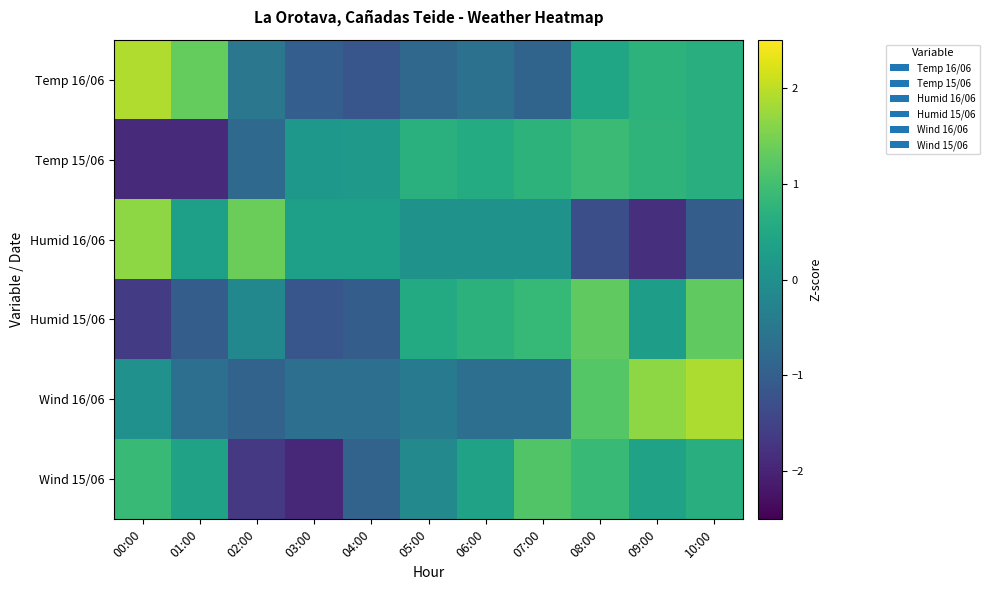

Rank the series by their maximum value, from highest to lowest.

Temp 16/06, Wind 16/06, Humid 16/06, Humid 15/06, Wind 15/06, Temp 15/06